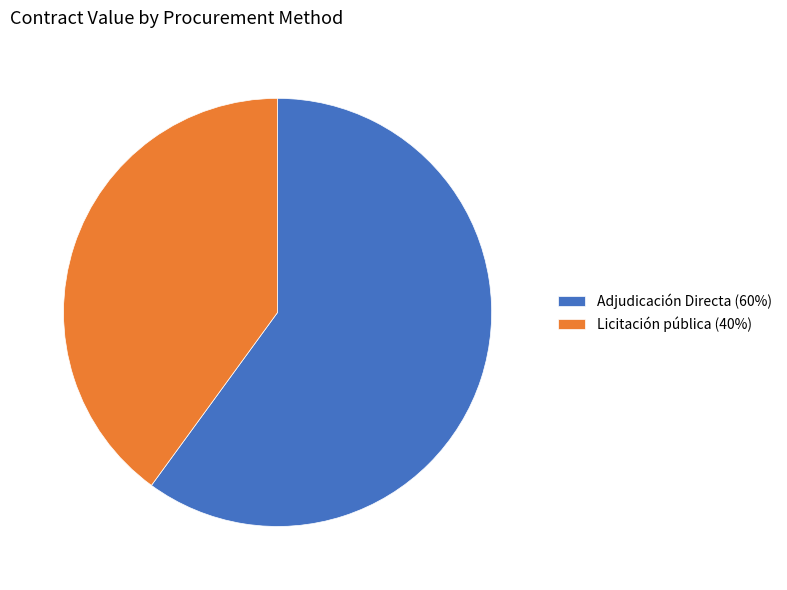

What is the ratio of the value at Adjudicación Directa (60%) to the value at Licitación pública (40%)?

1.5